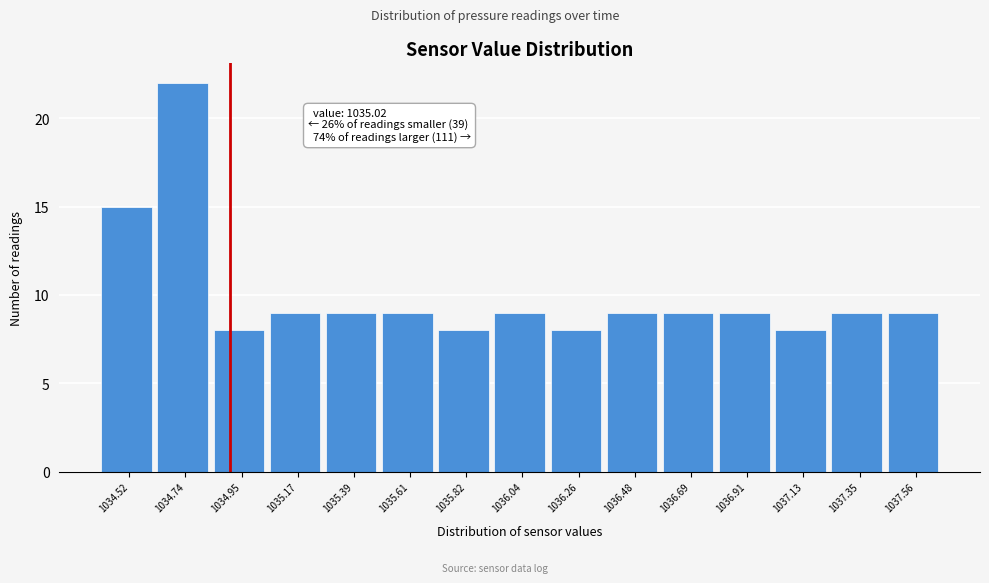

Reading right to left, extract all data points from this chart.

9	9	8	9	9	9	8	9	8	9	9	9	8	22	15